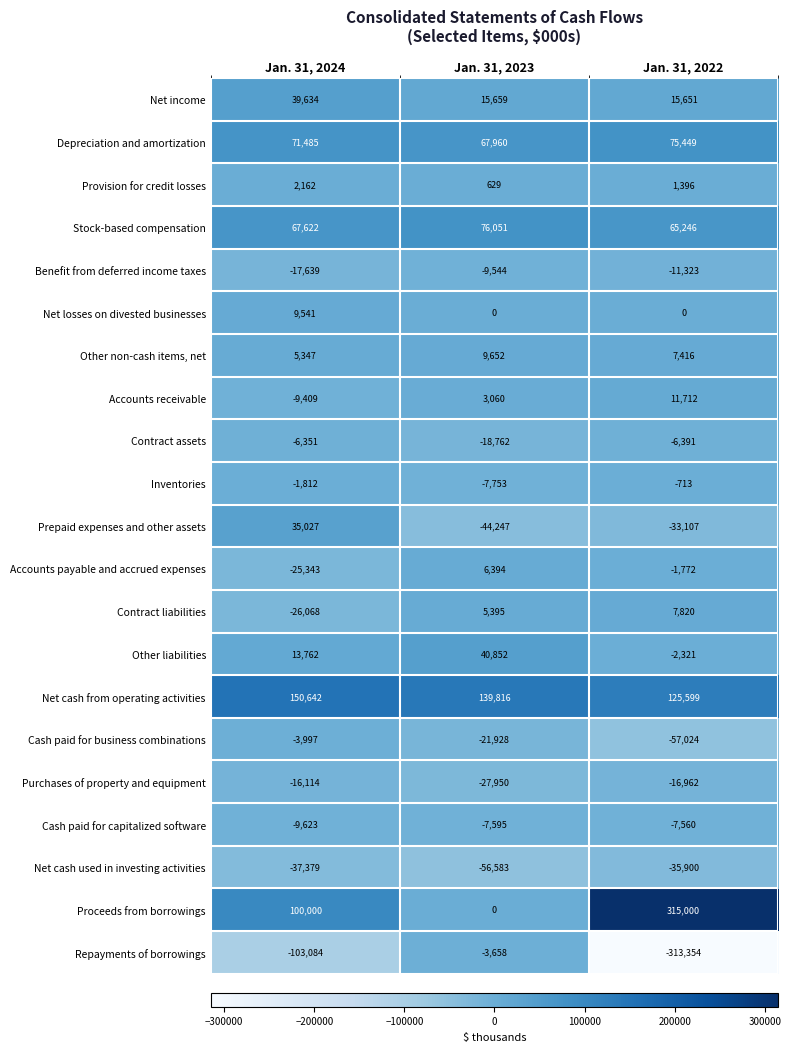

Which series has the largest range (max minus min)?

Proceeds from borrowings